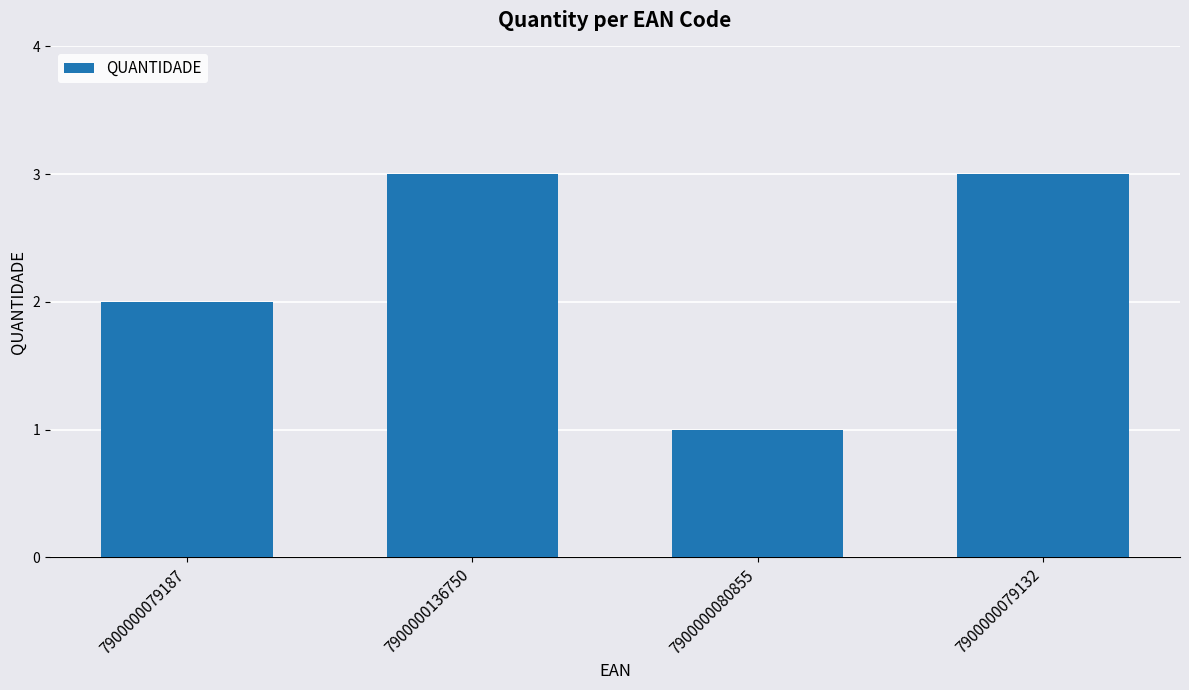

Reading left to right, what are all the values shown in this chart?

7900000079187=2	7900000136750=3	7900000080855=1	7900000079132=3